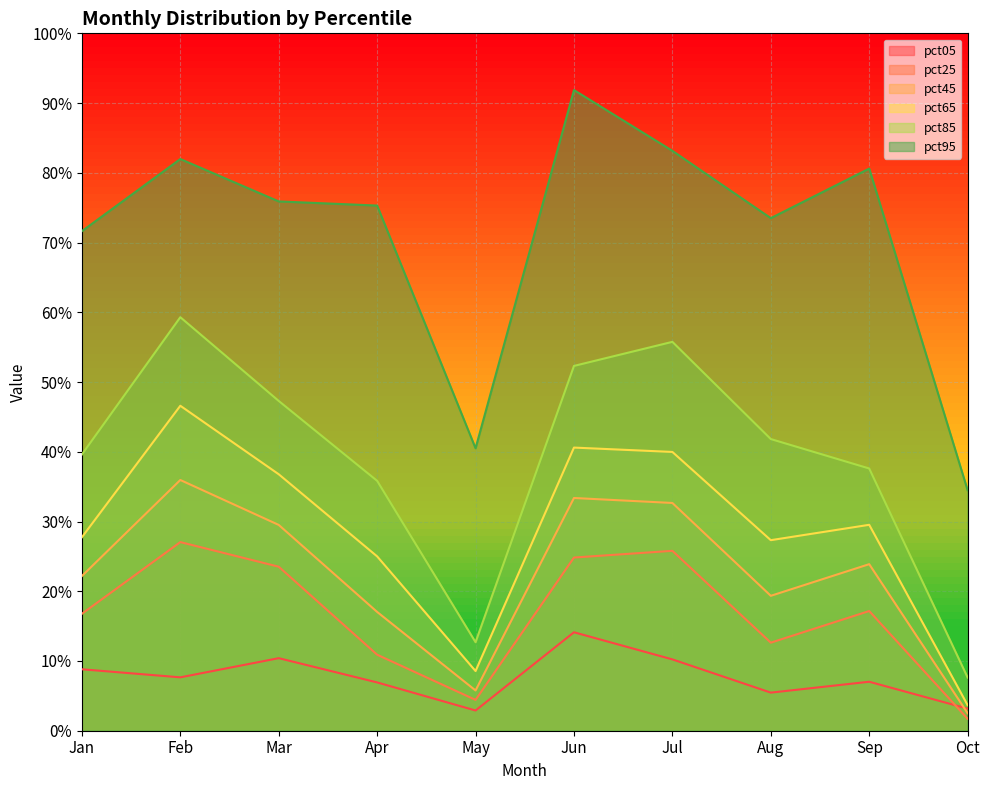

The value of pct85 at Jan is 0.2. True or false?

False